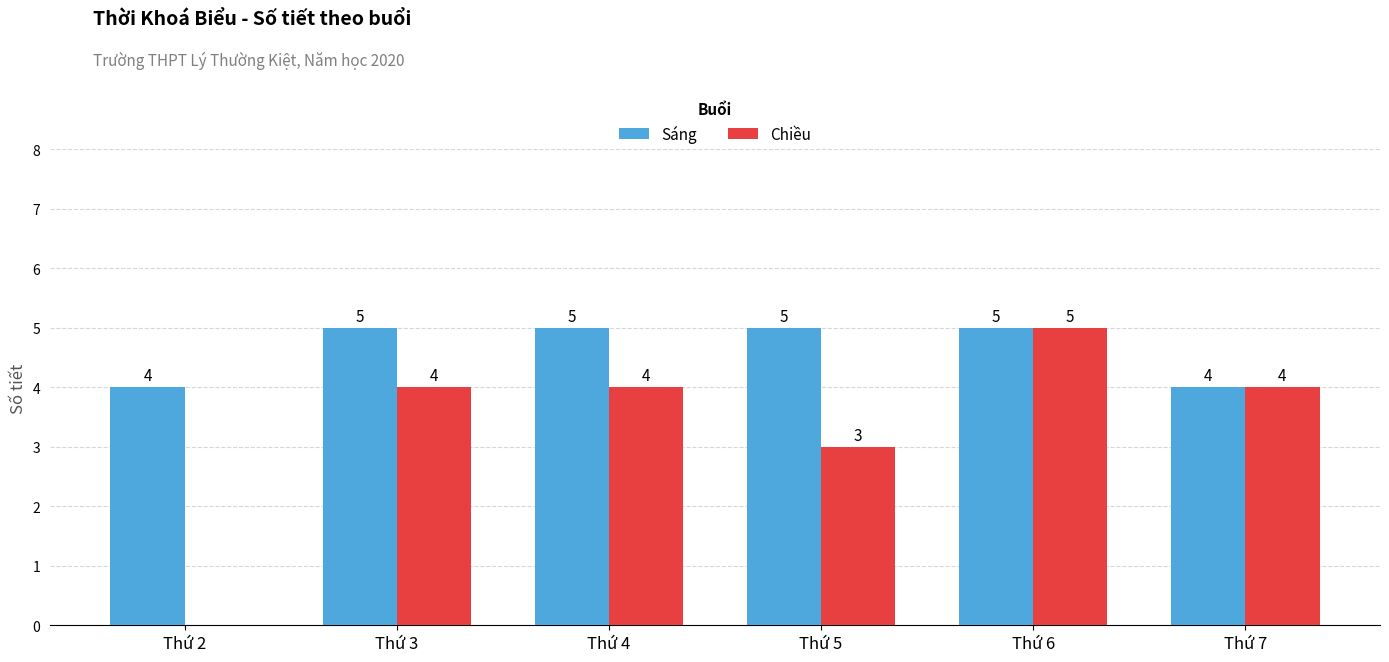

At which category is the sum across all series the highest?

Thứ 6